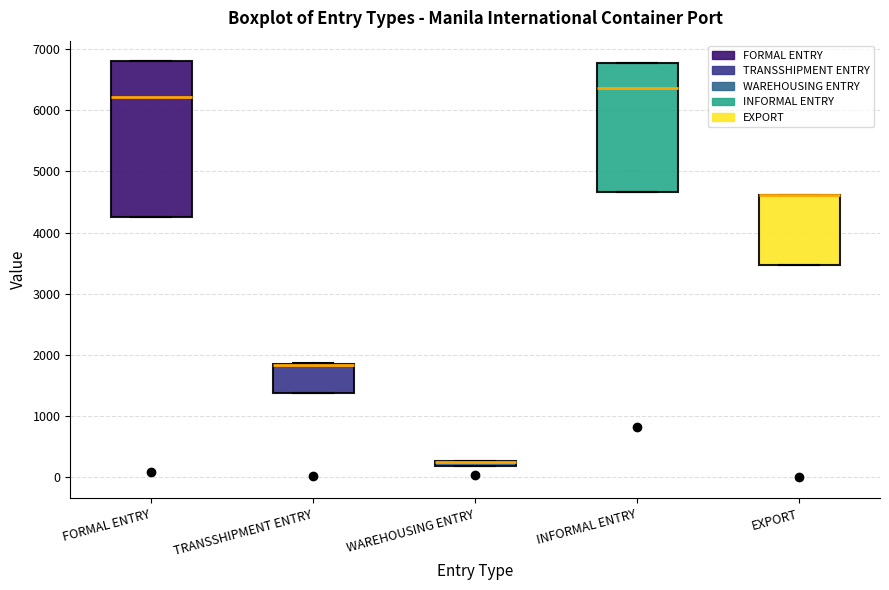

Where is the lower edge of the box for FORMAL ENTRY on the y-axis? The values are not printed on the chart, so give them approximately, as read against the axis.

4300